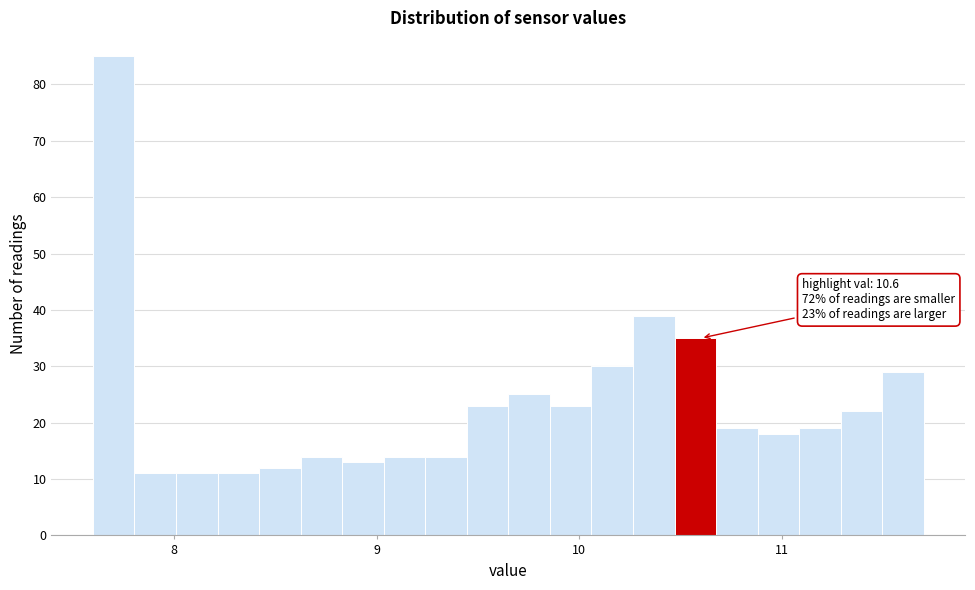

Read against the x-axis, roughly where is the centre of the tallest bar?

7.7